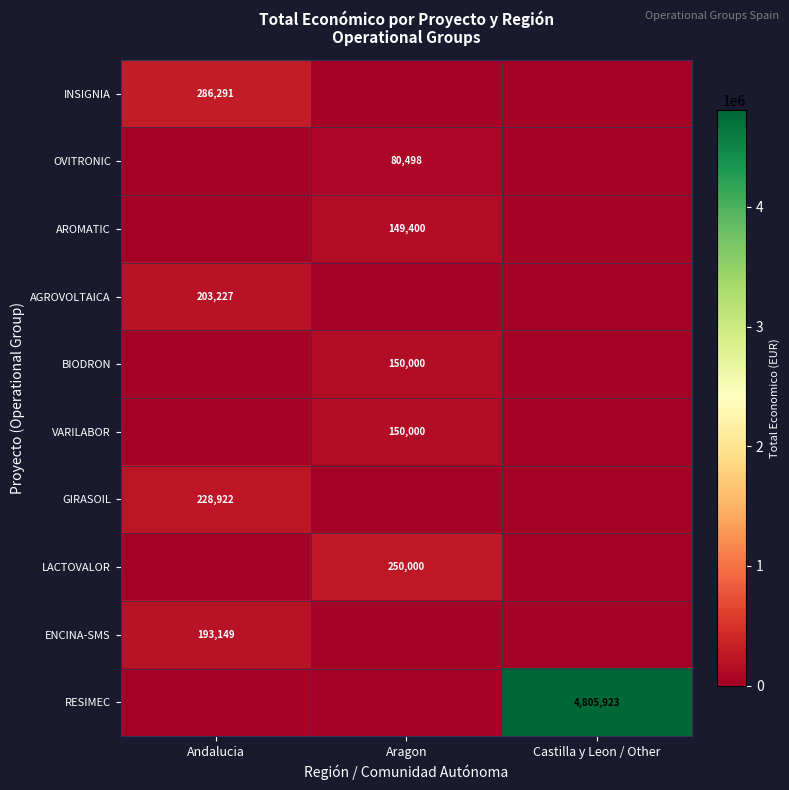

Is it true that VARILABOR equals 254694 at Aragon?

False